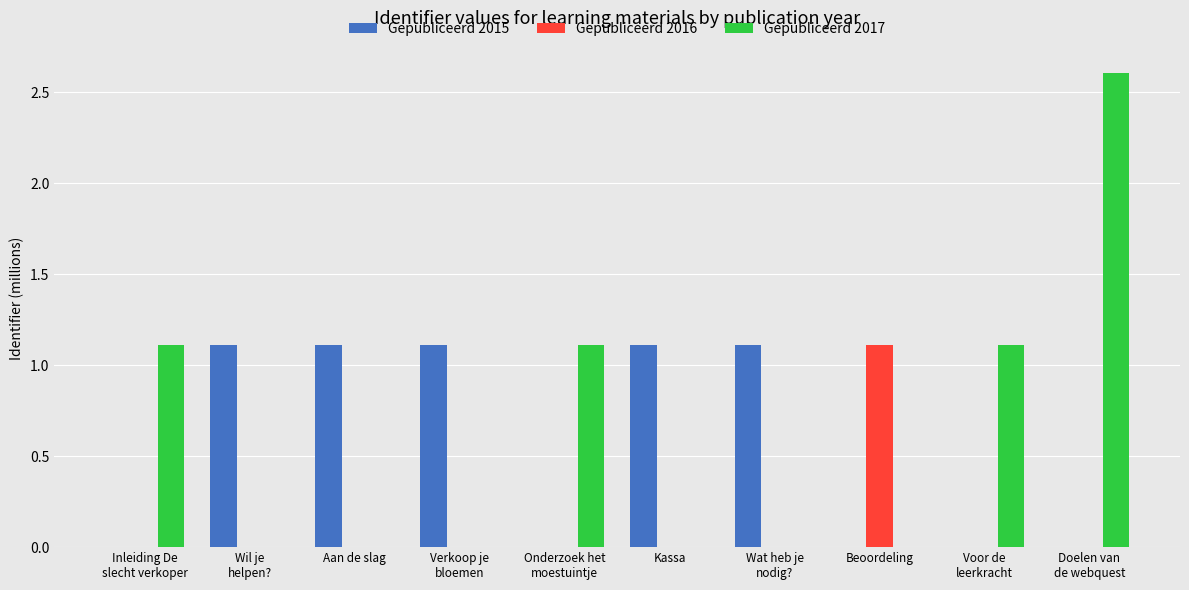

What is the highest value of the Gepubliceerd 2015 series?

1.1